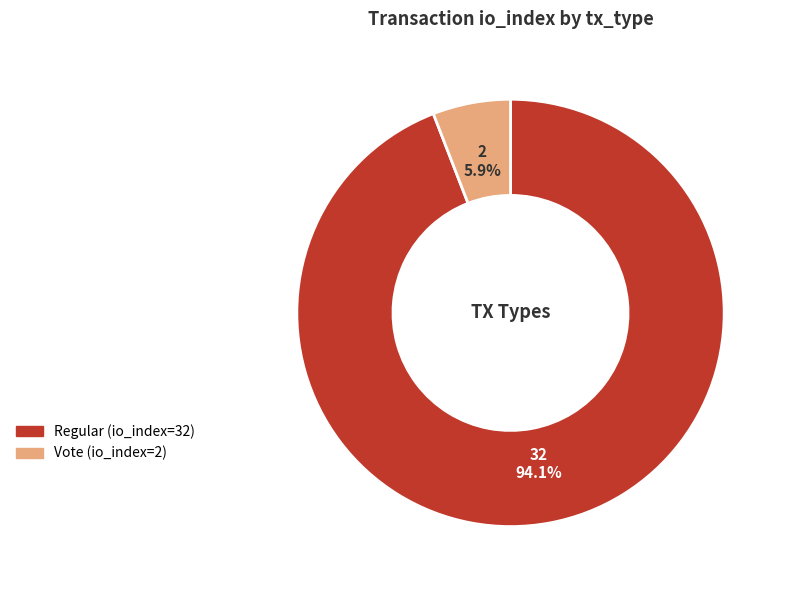

Is there any slice that represents more than half of the pie?

Yes